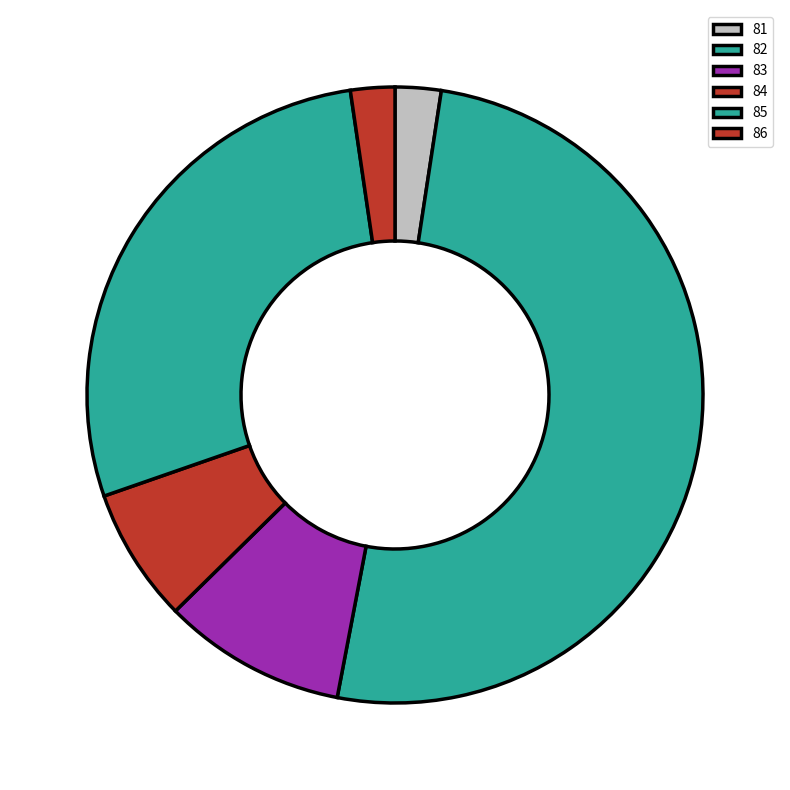

Is it true that 85 is 22% of the pie?

False